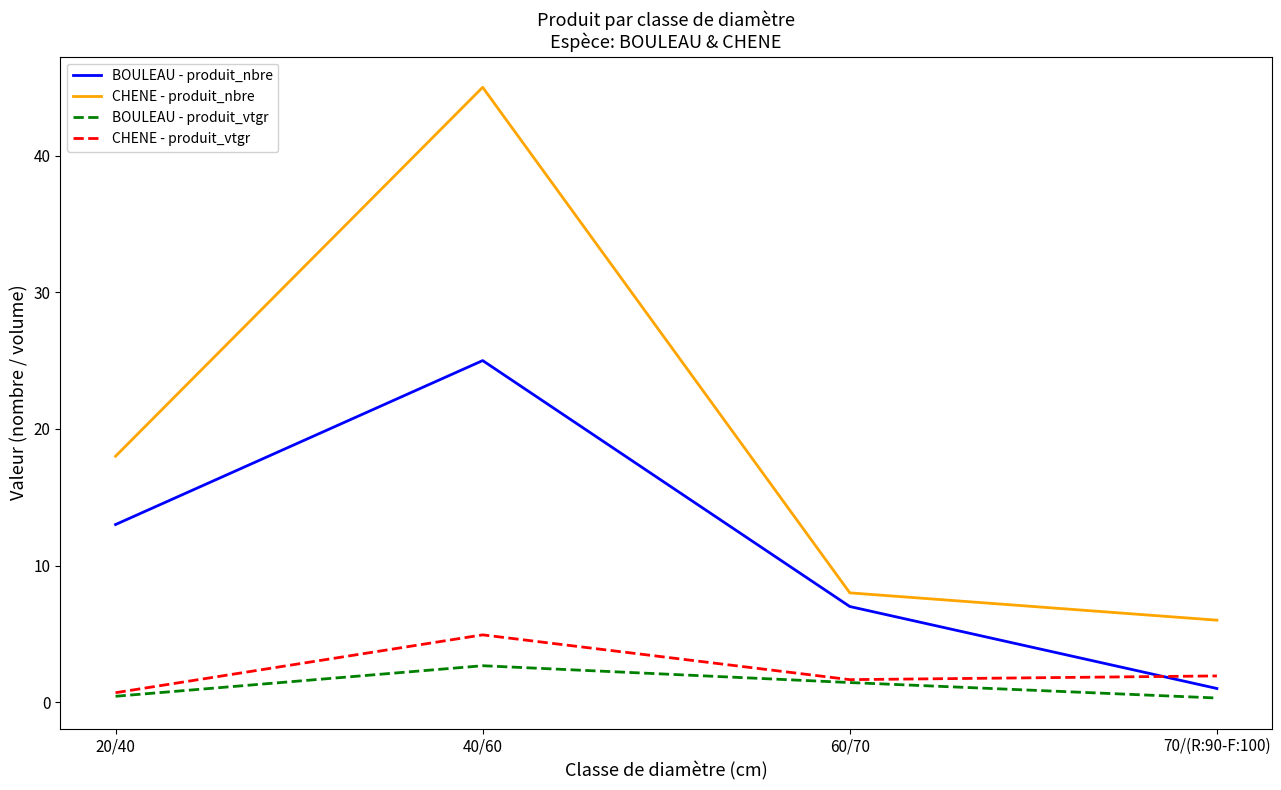

What is the difference between the maximum and minimum values in the CHENE - produit_vtgr series?

4.2